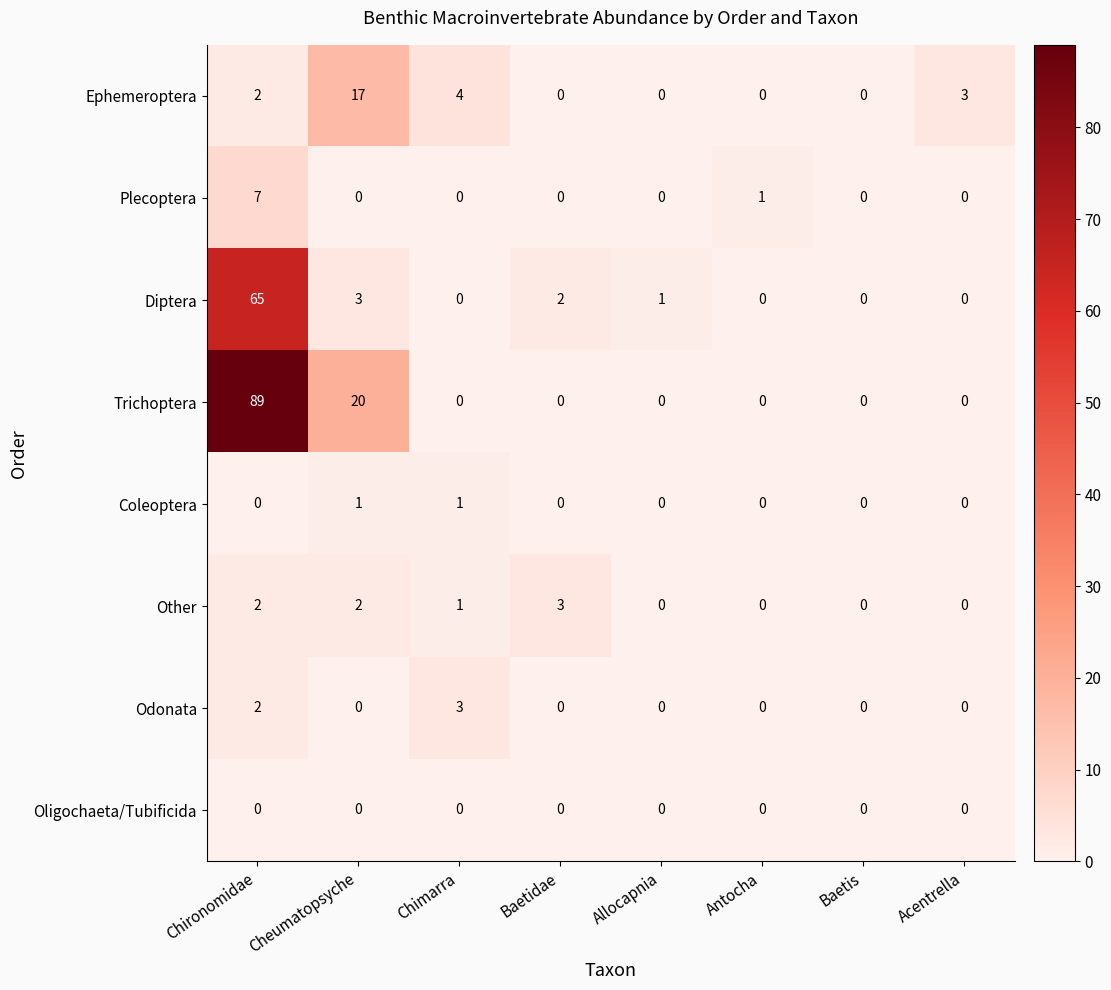

What is the difference between the maximum and minimum values in the Odonata series?

3